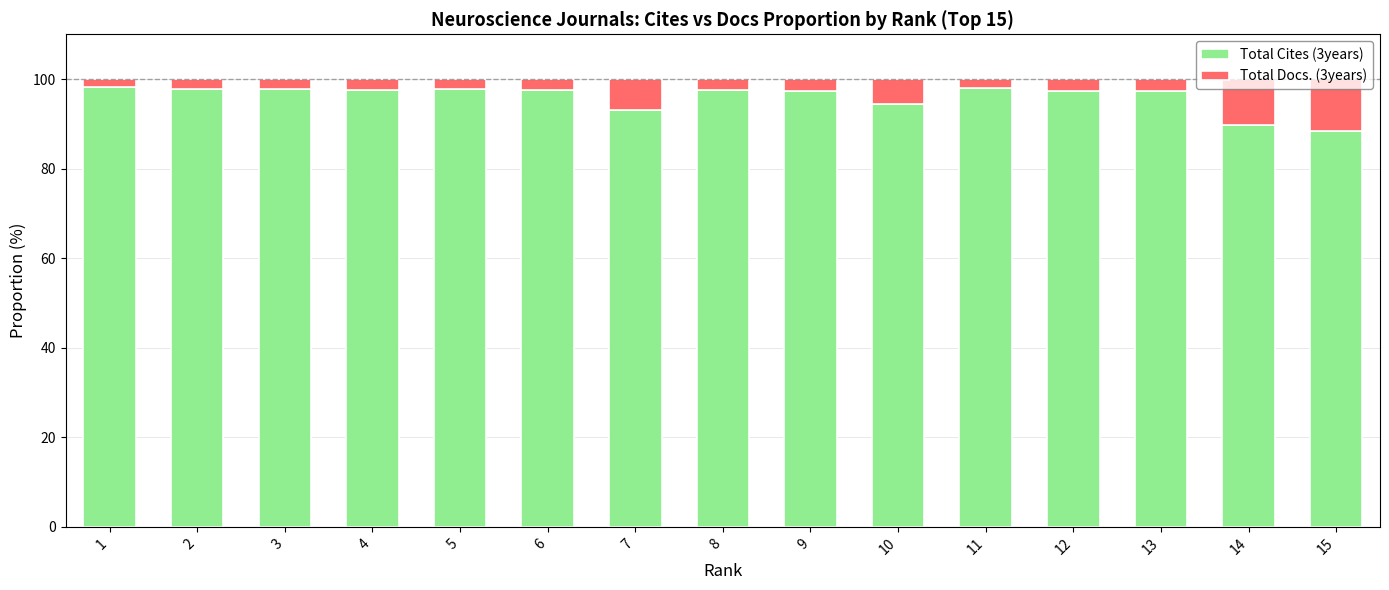

What is the total value across all series at 2?

100.0